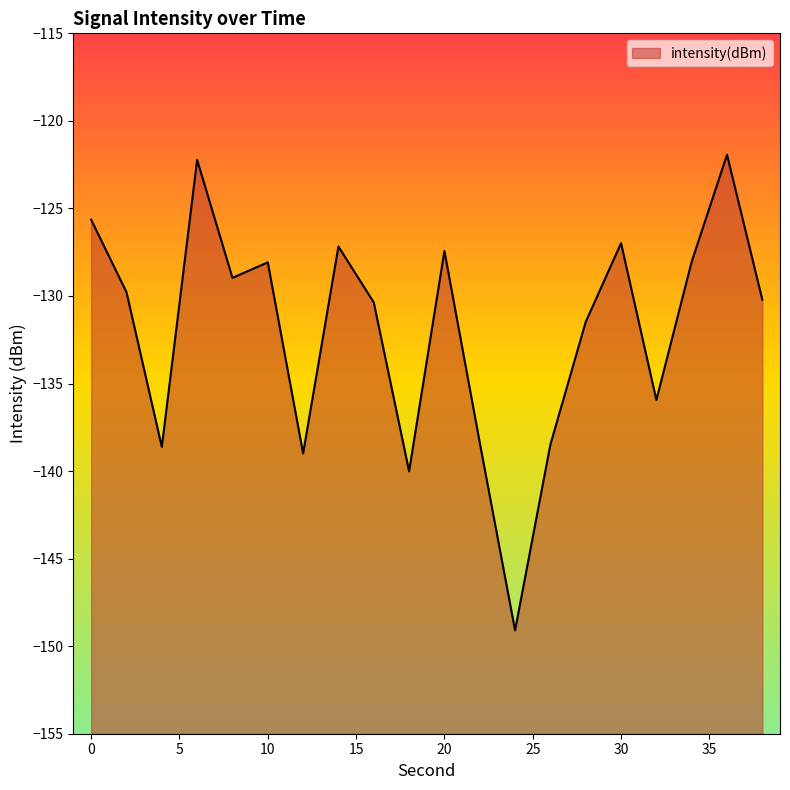

Reading right to left, transcribe all the data shown in this chart.

38=-130.2	36=-121.9	34=-128.0	32=-135.9	30=-127.0	28=-131.5	26=-138.5	24=-149.1	22=-138.4	20=-127.4	18=-140.0	16=-130.4	14=-127.2	12=-139.0	10=-128.1	8=-129.0	6=-122.2	4=-138.6	2=-129.8	0=-125.6